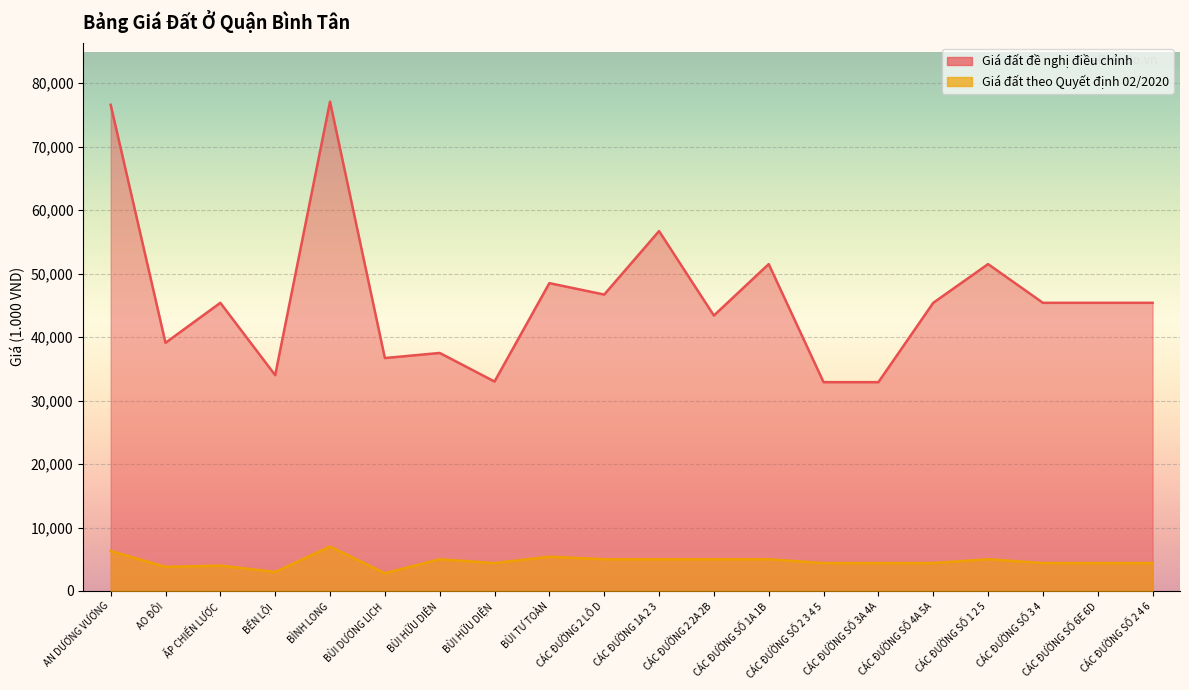

How many data points does each series have?

20